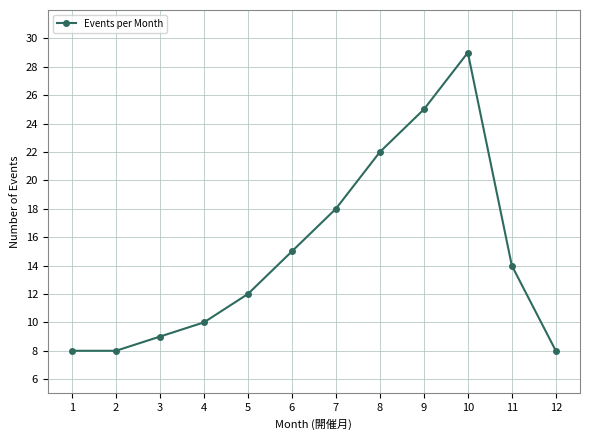

The chart shows a value of 9 at 3. True or false?

True